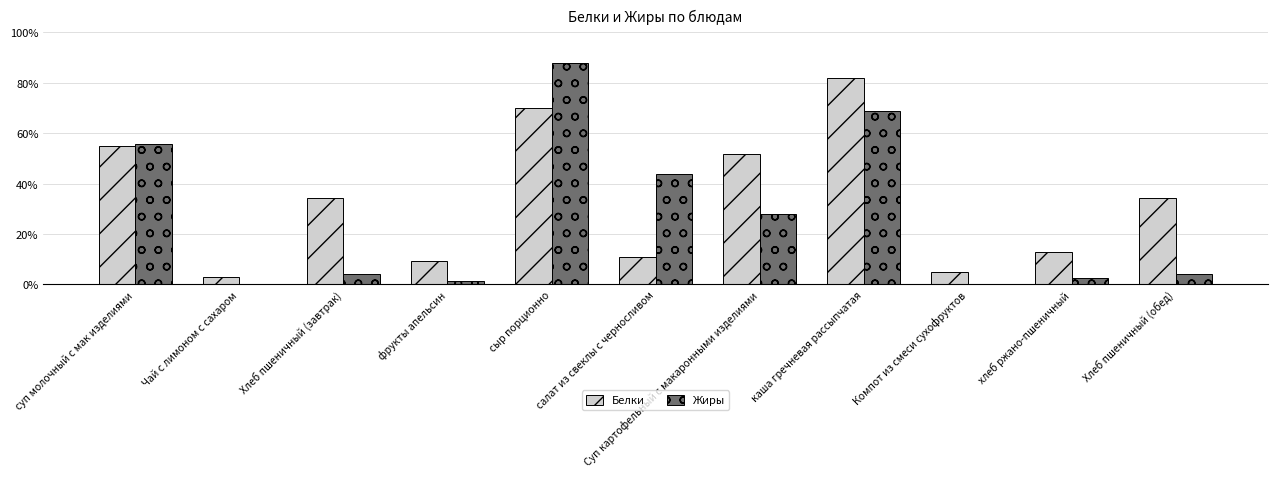

Does the chart contain stacked bars?

No